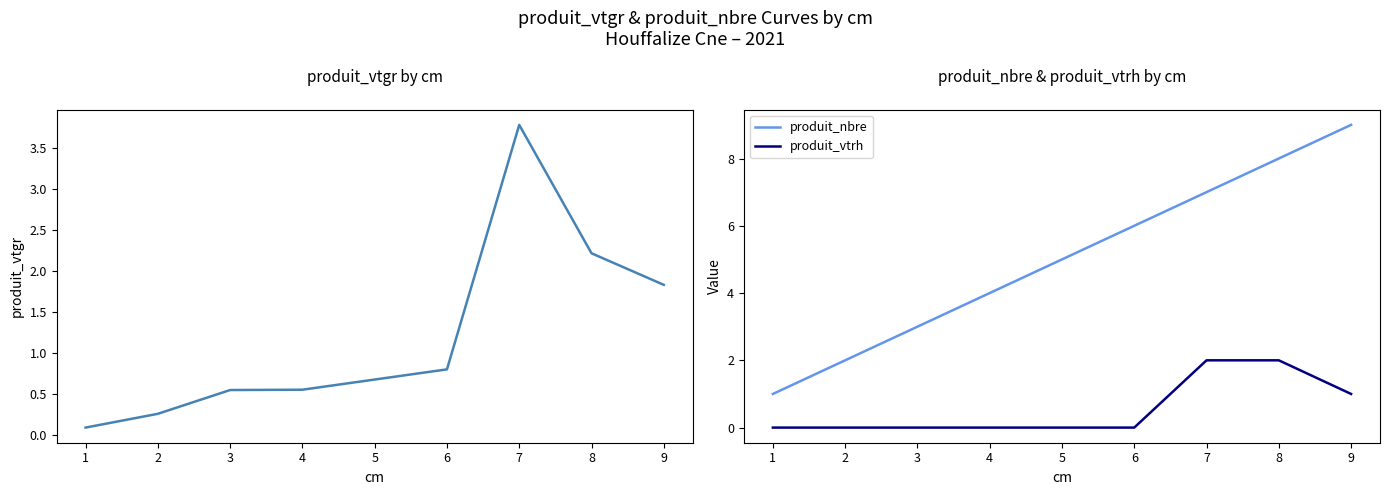

What is the sum of all produit_vtrh values?

5